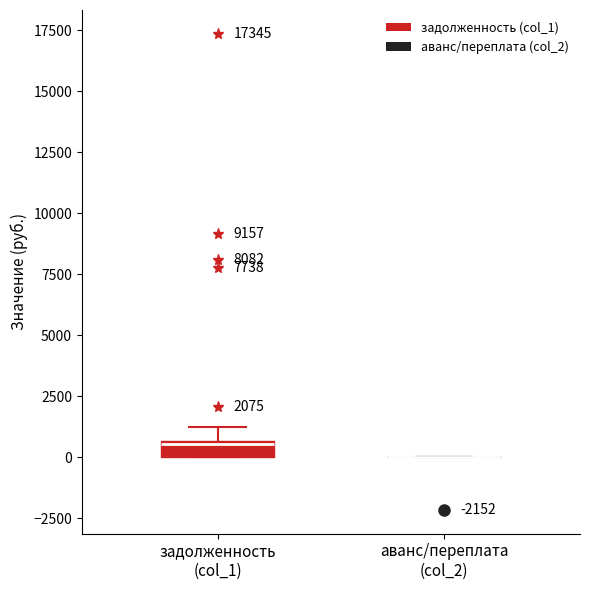

Which box is the tallest, from its lower edge to its upper edge?

задолженность (col_1)